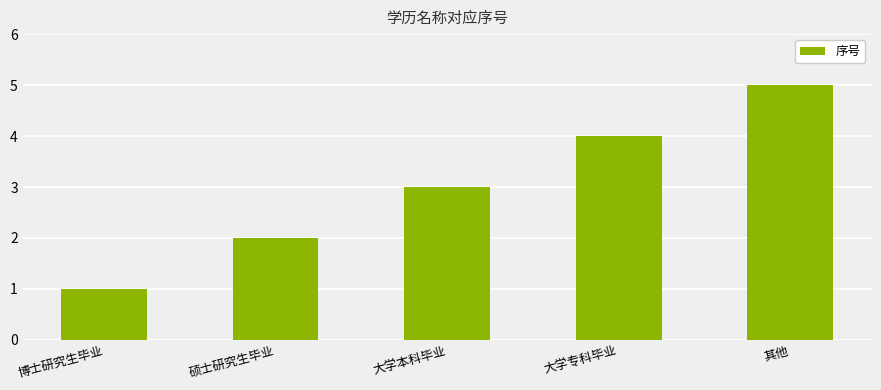

List the labels in order of value, largest first.

其他, 大学专科毕业, 大学本科毕业, 硕士研究生毕业, 博士研究生毕业